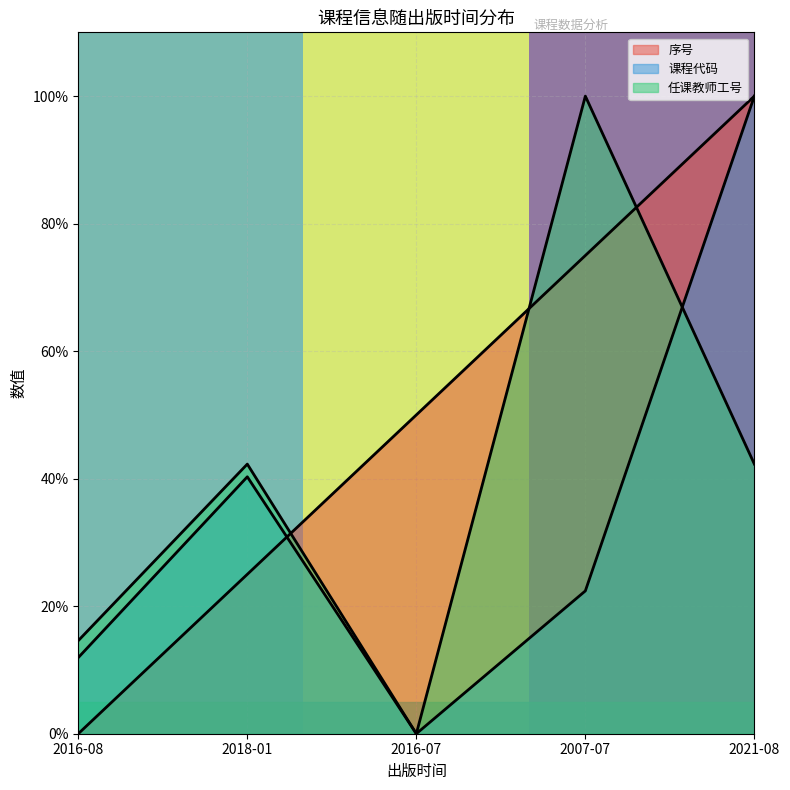

What is the label of the 4th point from the right?

2018-01